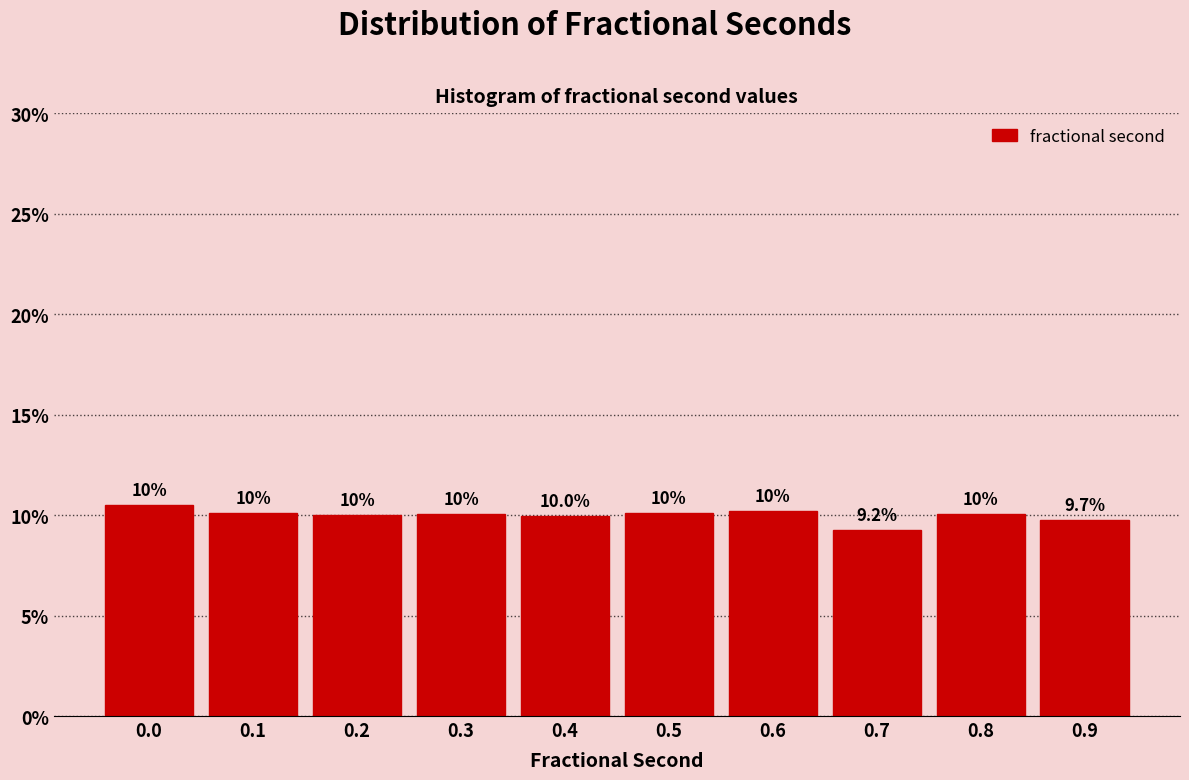

Reading left to right, extract all data points from this chart.

0.0=10.5	0.1=10.1	0.2=10.0	0.3=10.0	0.4=10.0	0.5=10.1	0.6=10.2	0.7=9.2	0.8=10.1	0.9=9.7